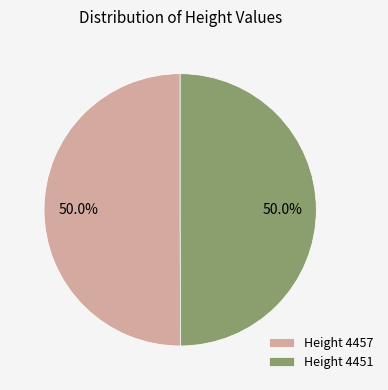

What percentage is NOT represented by Height 4457?

50.0%